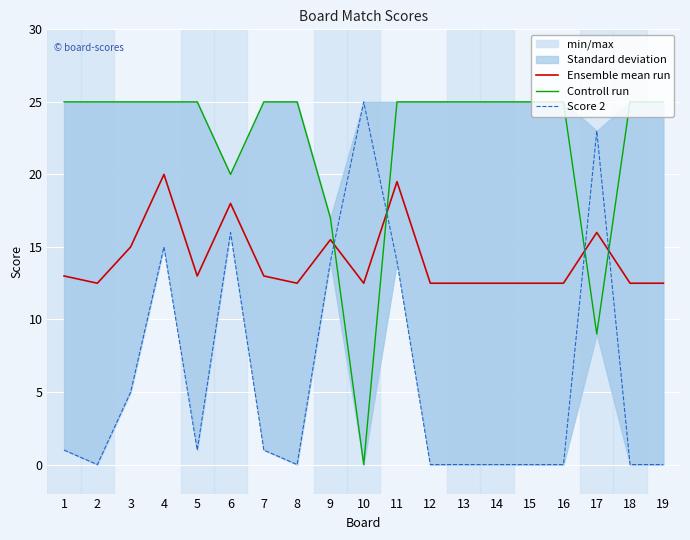

How many data points in Controll run are less than 25?

4